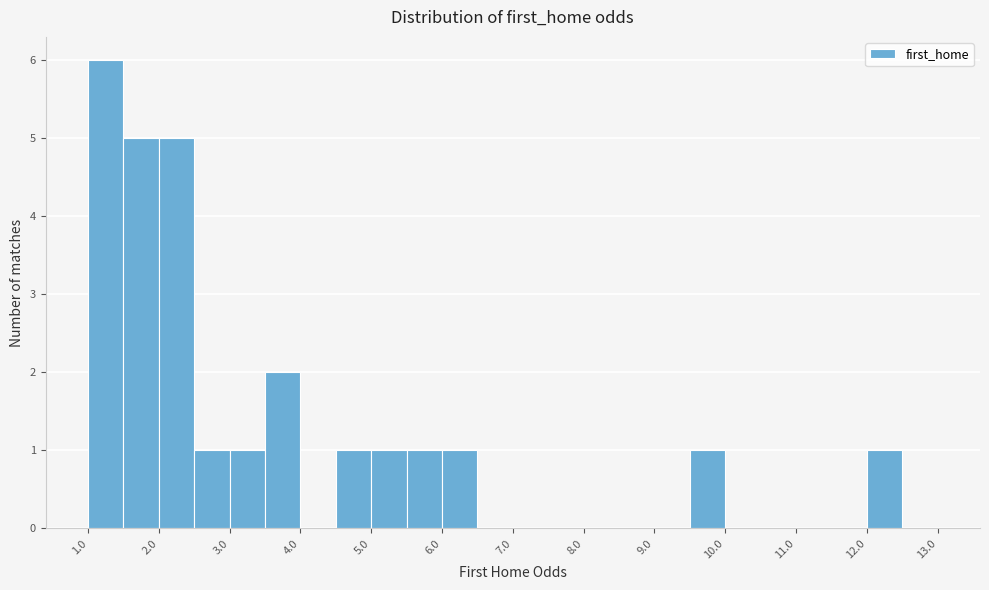

What is the height of the bar covering 2.0 to 2.5 on the x-axis? The values are not printed on the chart, so give them approximately, as read against the axis.

5